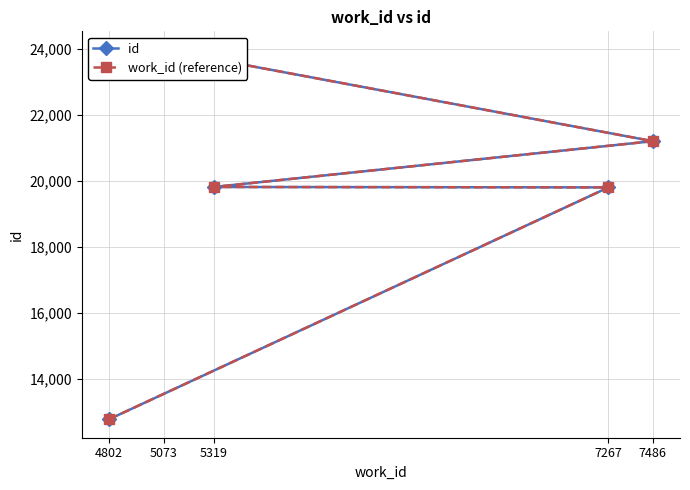

List the series in order of their peak value, lowest first.

id, work_id (reference)